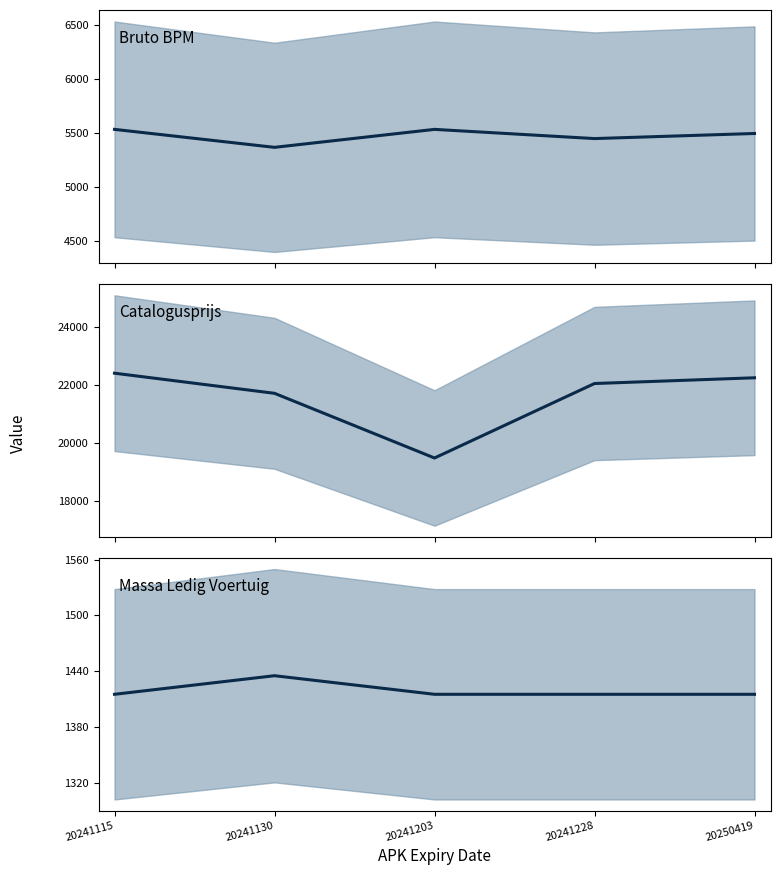

Rank the series by their maximum value, from highest to lowest.

catalogusprijs, bruto_bpm, massa_ledig_voertuig